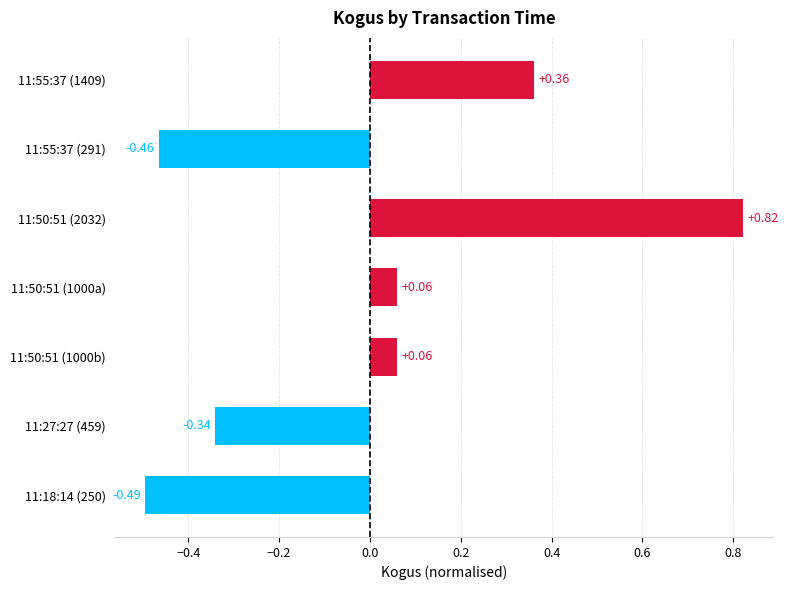

What is the difference between the maximum and minimum values?

1.3